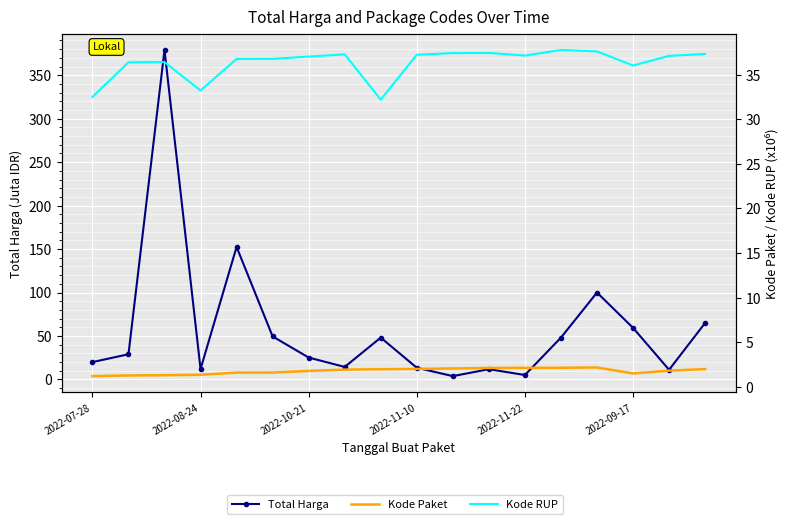

How many lines are shown in the chart?

3